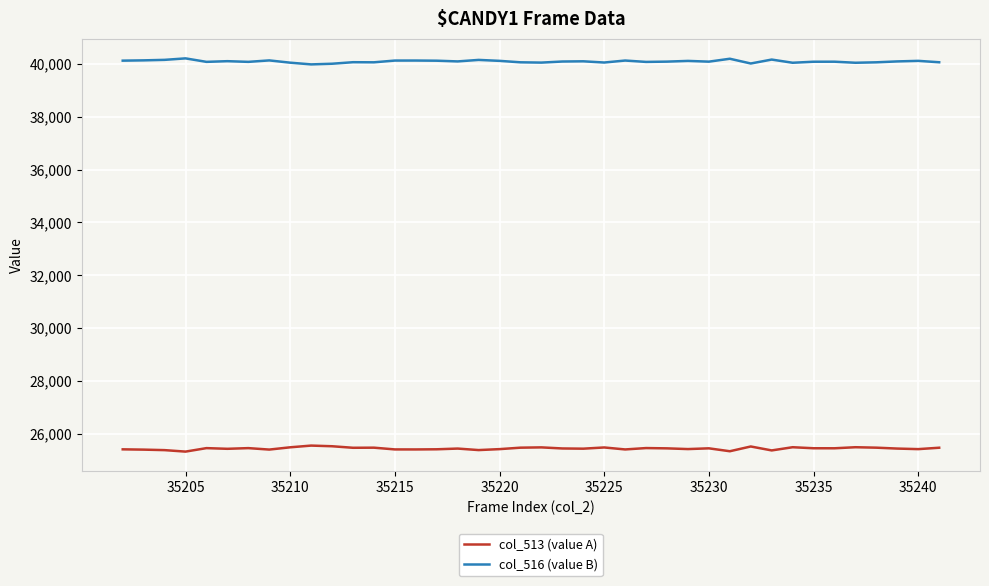

Which series has the largest total across all categories?

col_516 (value B)